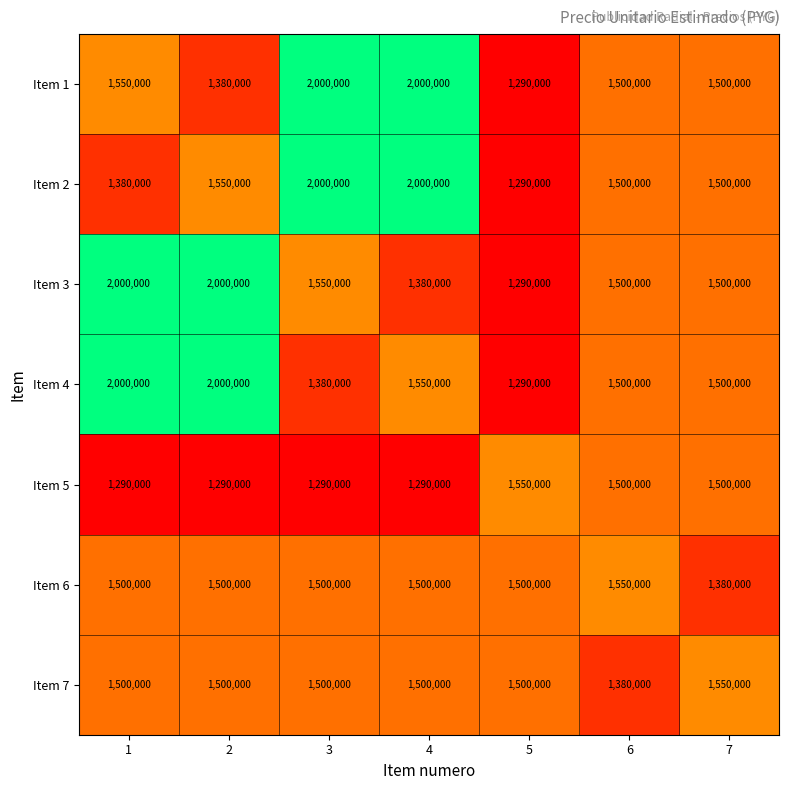

Count the number of data series in this chart.

7